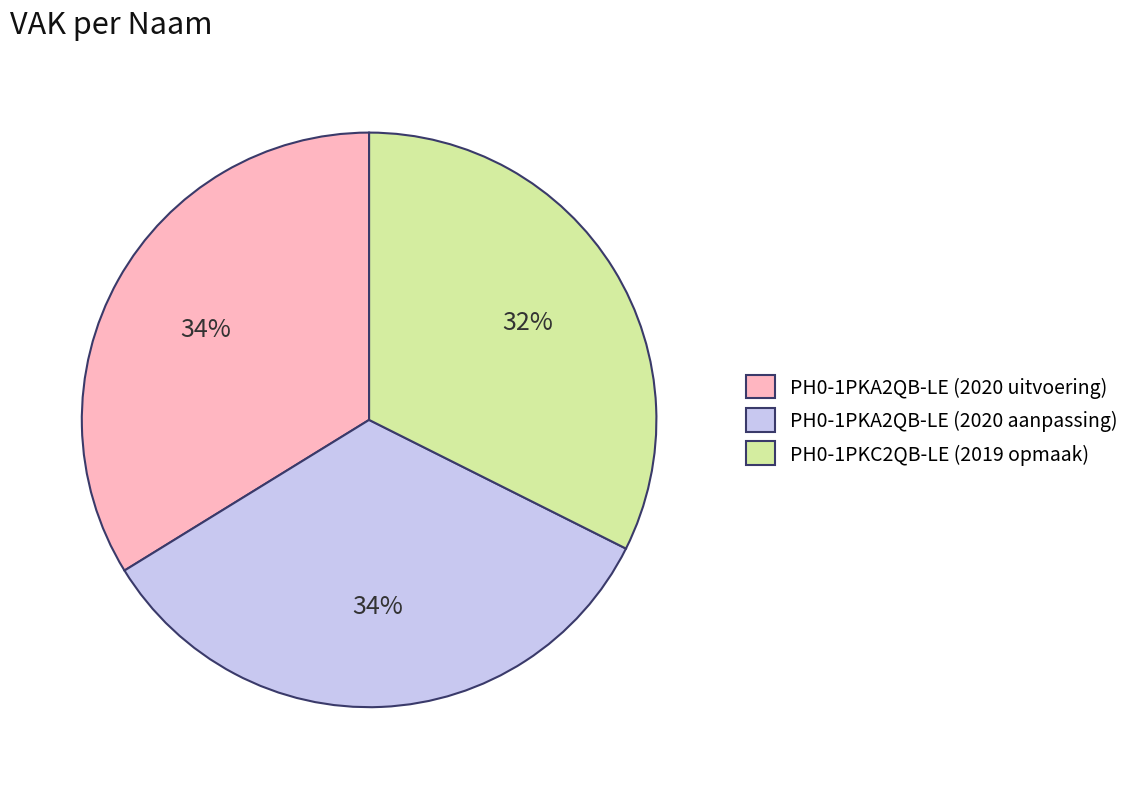

What percentage is the PH0-1PKA2QB-LE (2020 uitvoering) slice, to the nearest percent?

34%